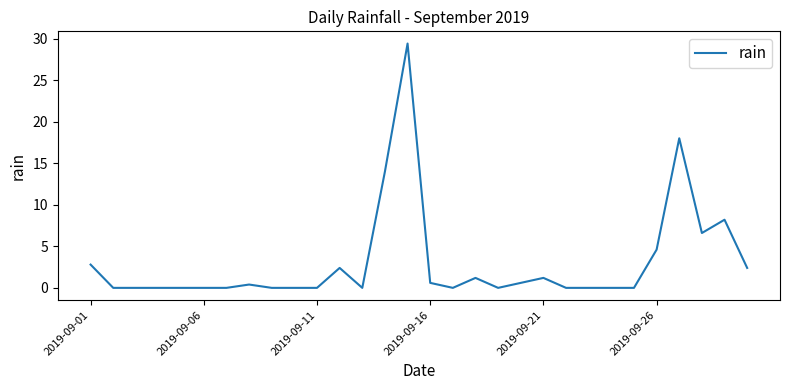

What is the maximum value shown in the chart?

29.4